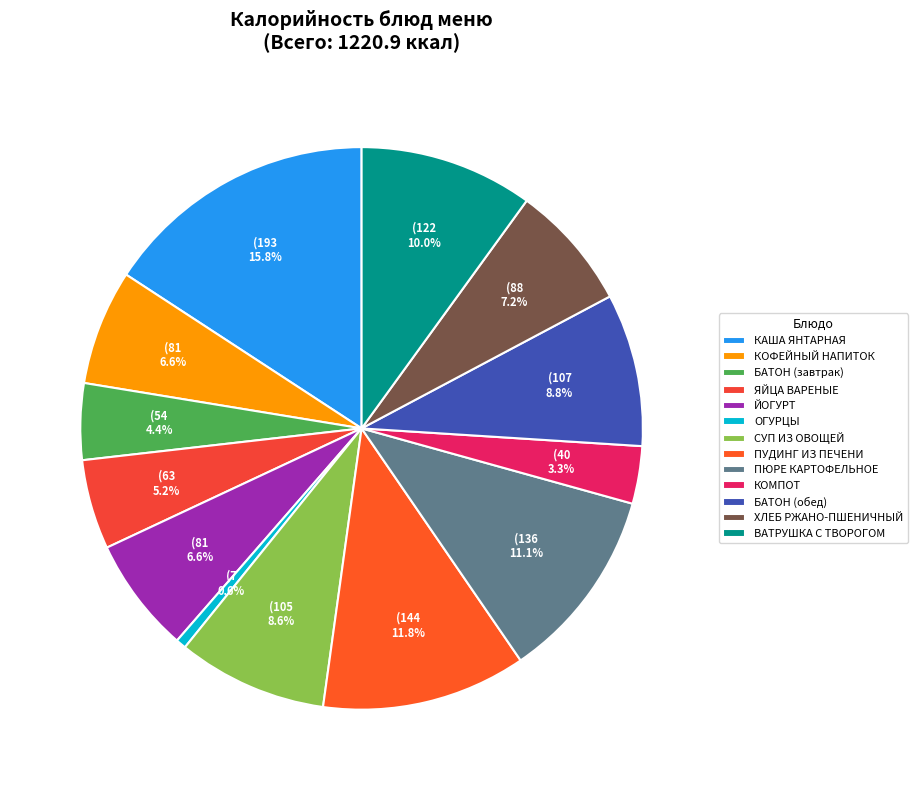

Which category has the smallest portion of the pie?

ОГУРЦЫ